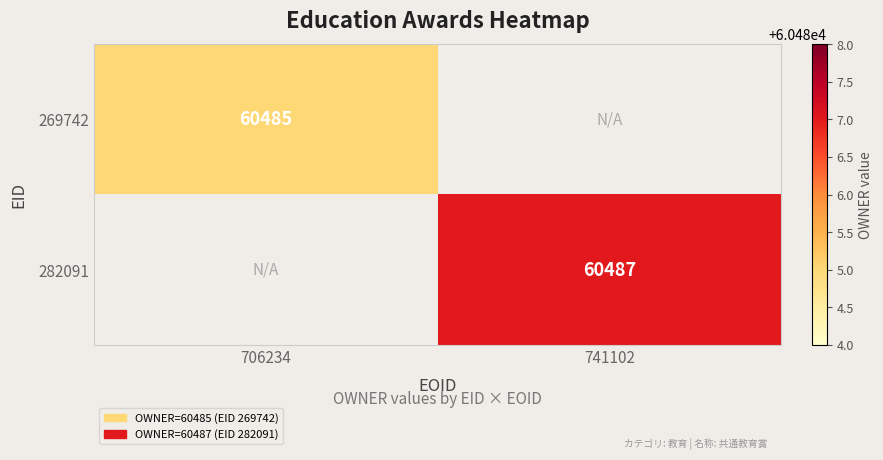

How many categories are shown in the chart?

2